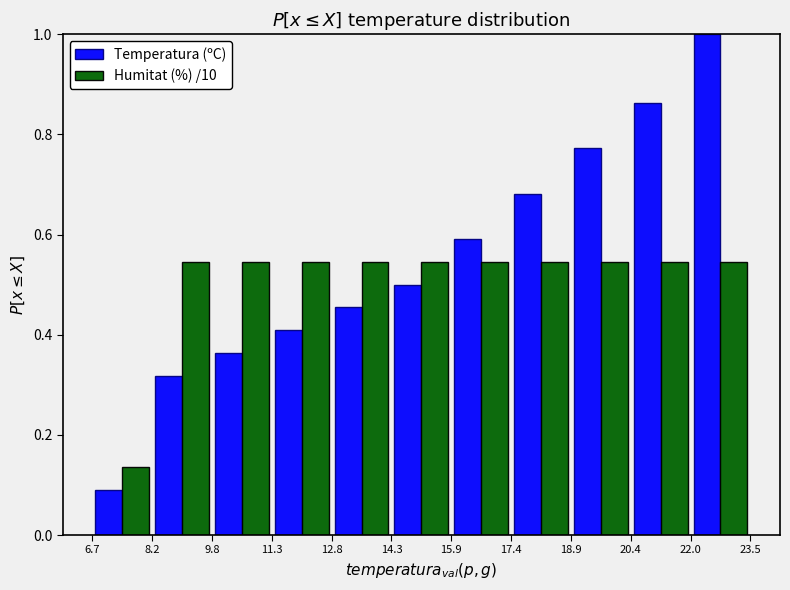

Reading left to right, list every range on the x-axis with the height of the bar of each series over it. The values are not printed on the chart, so give them approximately, as read against the axis.

6.7 to 8.2: Temperatura (ºC)=0.10	Humitat (%) /10=0.14
8.2 to 9.8: Temperatura (ºC)=0.32	Humitat (%) /10=0.54
9.8 to 11.3: Temperatura (ºC)=0.36	Humitat (%) /10=0.54
11.3 to 12.8: Temperatura (ºC)=0.40	Humitat (%) /10=0.54
12.8 to 14.3: Temperatura (ºC)=0.46	Humitat (%) /10=0.54
14.3 to 15.9: Temperatura (ºC)=0.50	Humitat (%) /10=0.54
15.9 to 17.4: Temperatura (ºC)=0.60	Humitat (%) /10=0.54
17.4 to 18.9: Temperatura (ºC)=0.68	Humitat (%) /10=0.54
18.9 to 20.4: Temperatura (ºC)=0.78	Humitat (%) /10=0.54
20.4 to 22.0: Temperatura (ºC)=0.86	Humitat (%) /10=0.54
22.0 to 23.5: Temperatura (ºC)=1.00	Humitat (%) /10=0.54